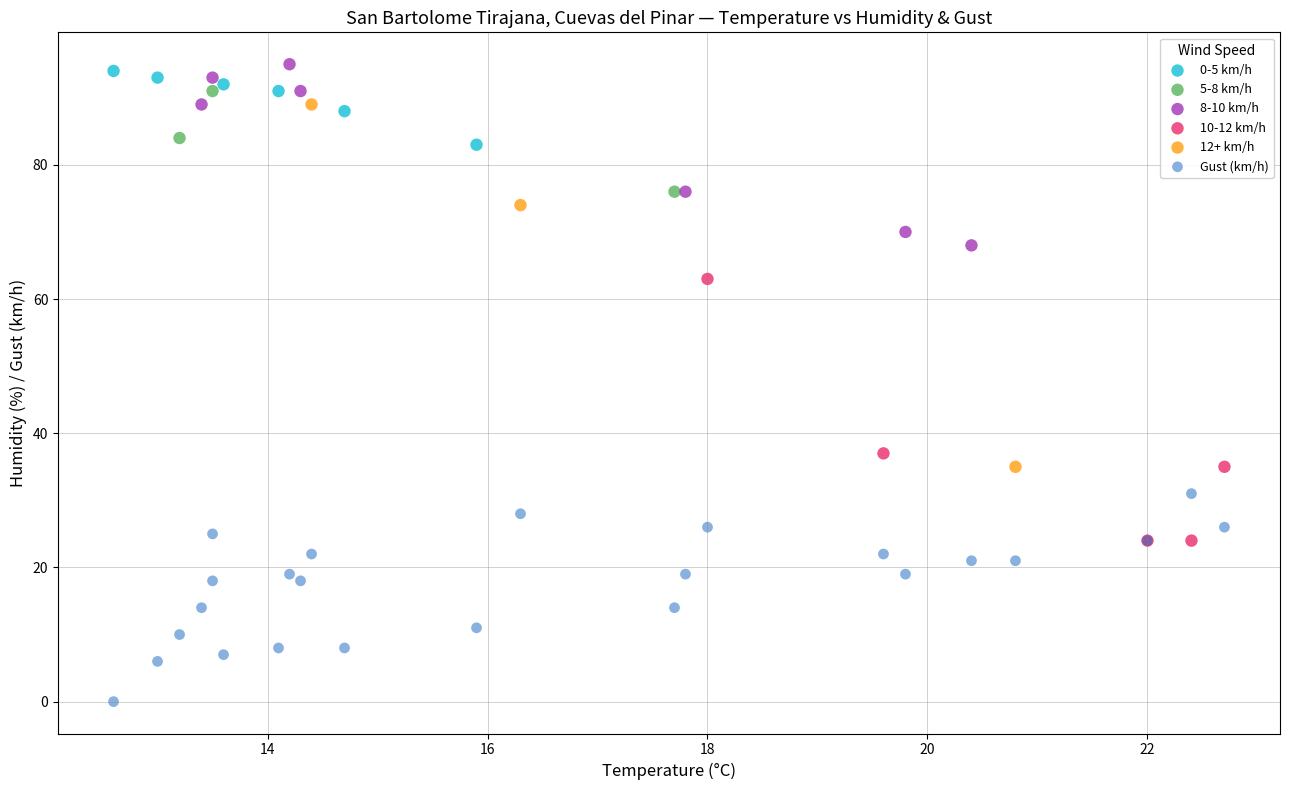

What are all the series names shown in the legend?

0-5 km/h, 5-8 km/h, 8-10 km/h, 10-12 km/h, 12+ km/h, Gust (km/h)